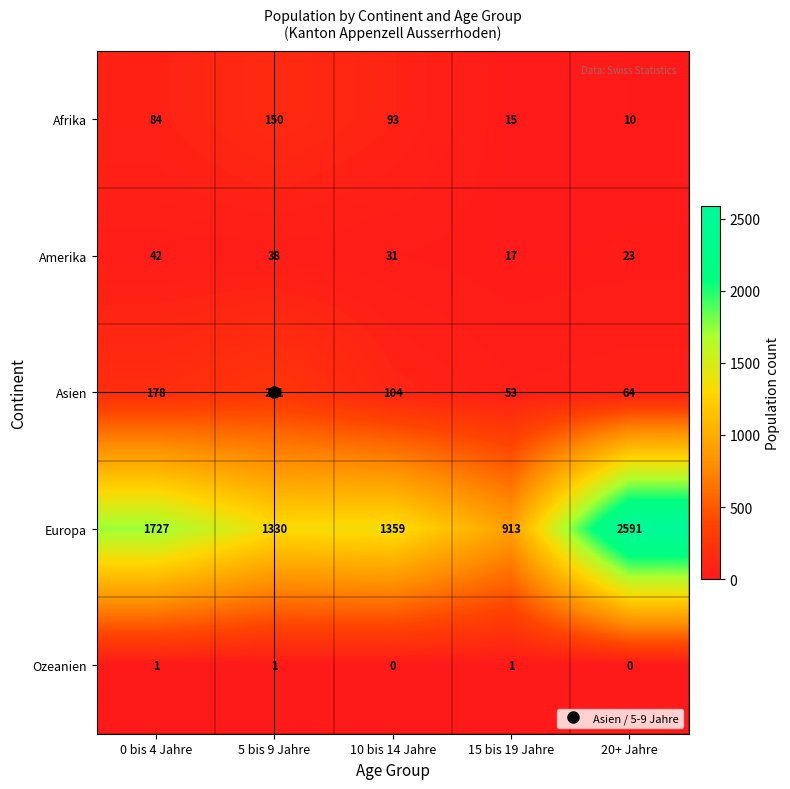

What is the difference between the maximum and minimum values in the Europa series?

1678